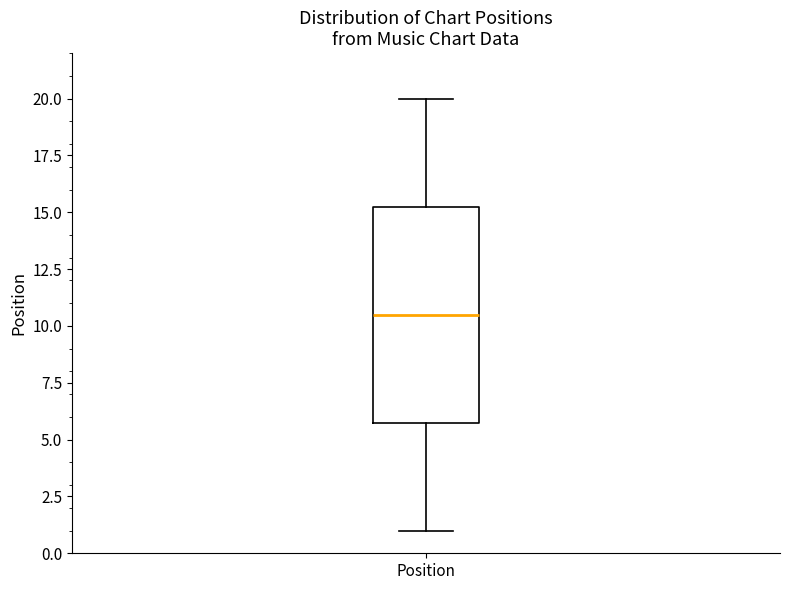

Transcribe this box plot: give where the median line is, the range the box spans, and where the two whiskers end, as read against the y-axis. The values are not printed on the chart, so give them approximately, as read against the axis.

median 10.5, box 6.0 to 15.5, whiskers 1.0 to 20.0